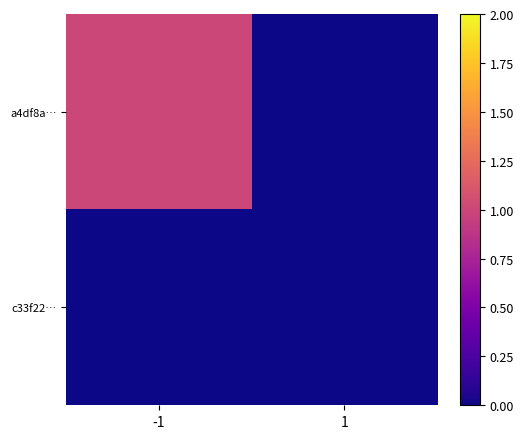

Which series has the largest total across all categories?

a4df8a…